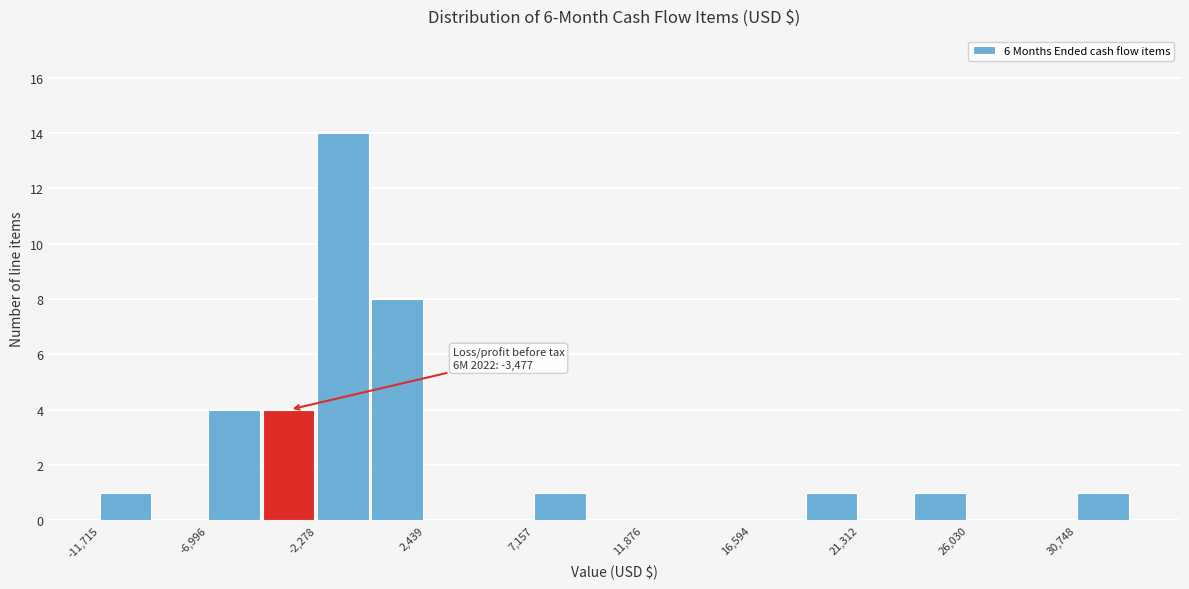

Over which range of the x-axis is the bar tallest?

-2500 to 0